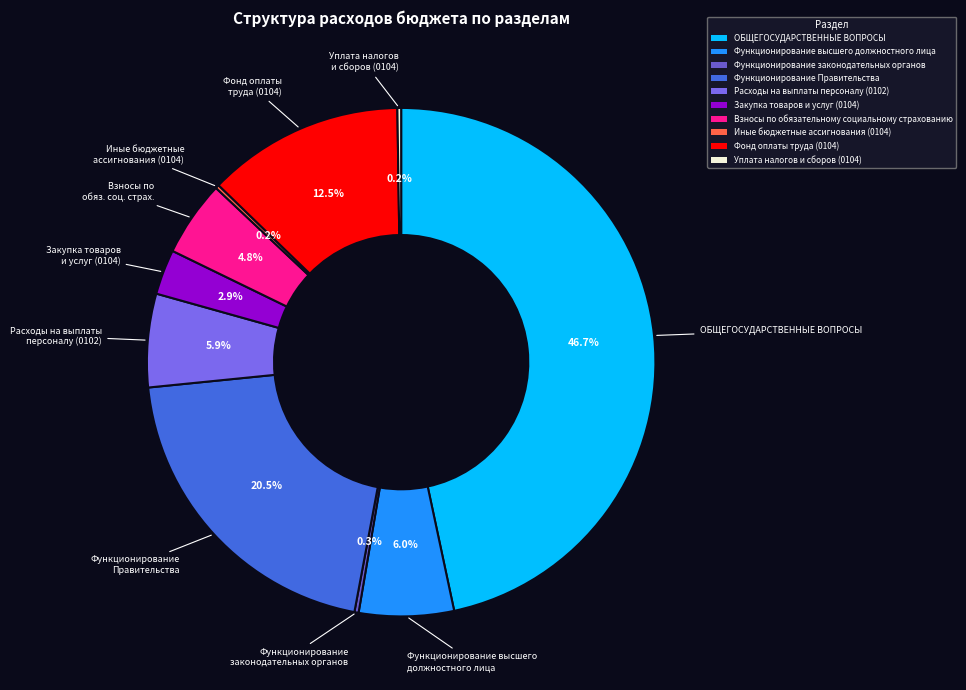

The Закупка товаров и услуг (0104) slice represents 1% of the pie. True or false?

False